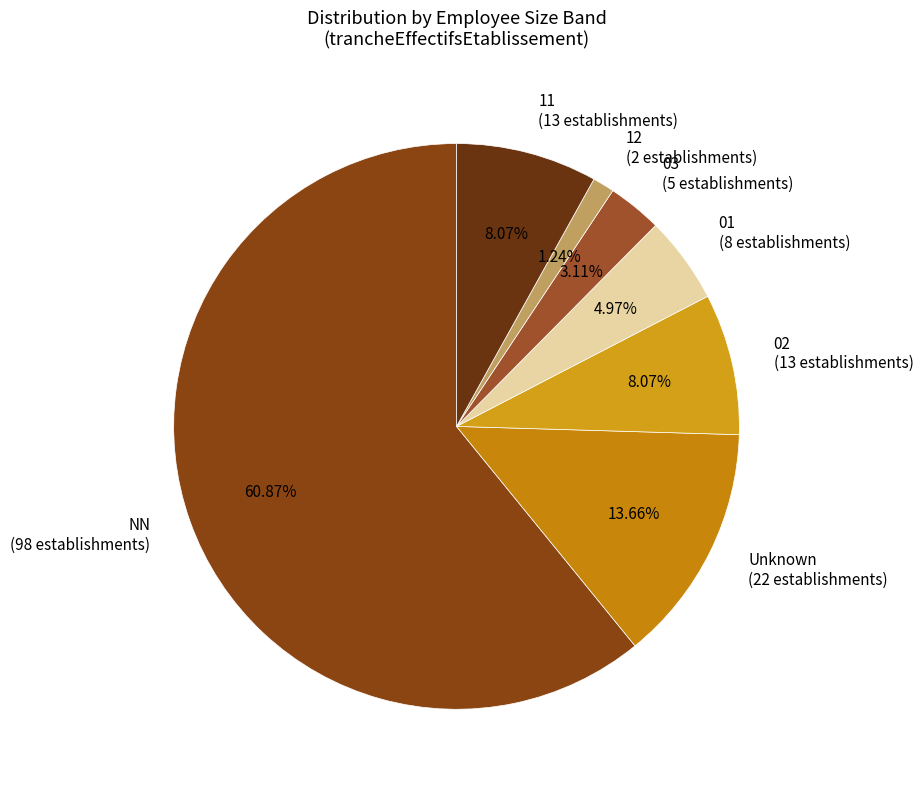

To the nearest percent, what is the difference between the largest and smallest slice percentages?

60%